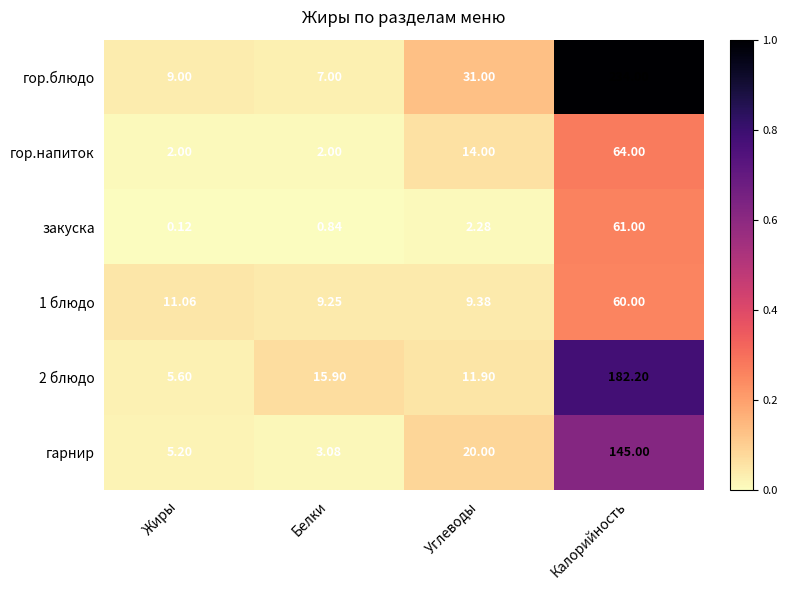

At which category is the sum across all series the highest?

Калорийность